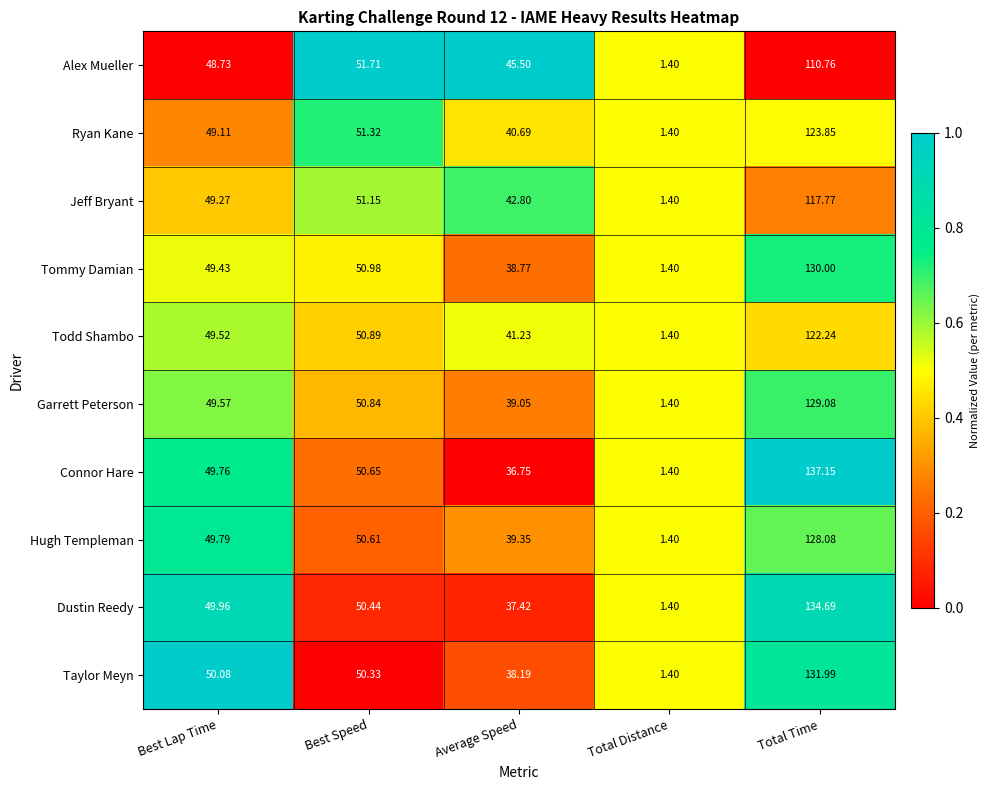

Between Total Distance and Total Time, which series saw the biggest shift?

Connor Hare